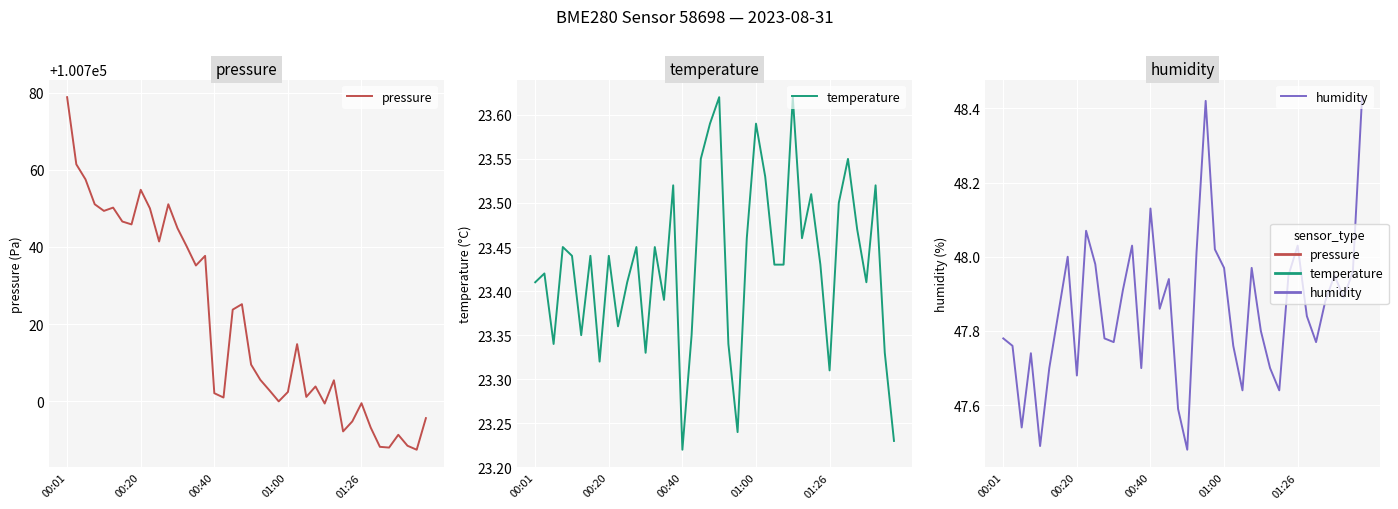

Which series has the largest total across all categories?

pressure